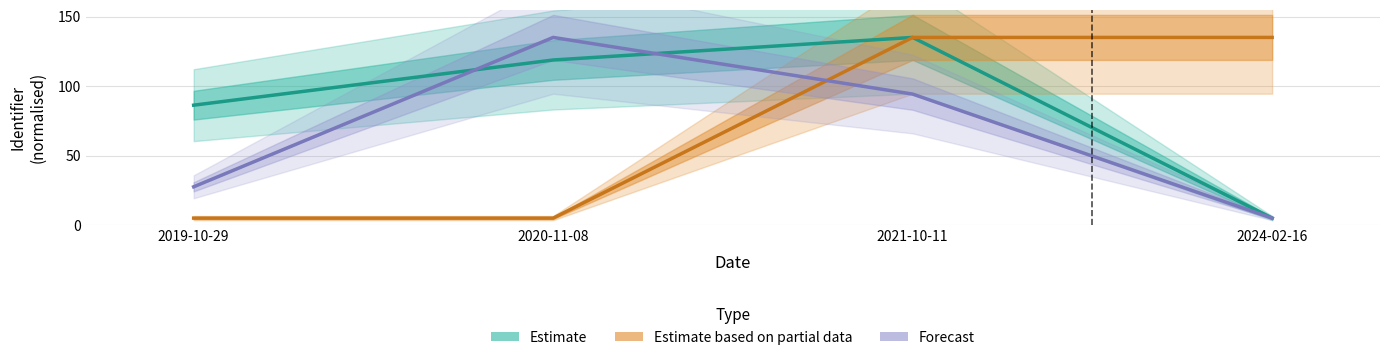

List the series in order of their overall mean, highest first.

Estimate, Estimate based on partial data, Forecast